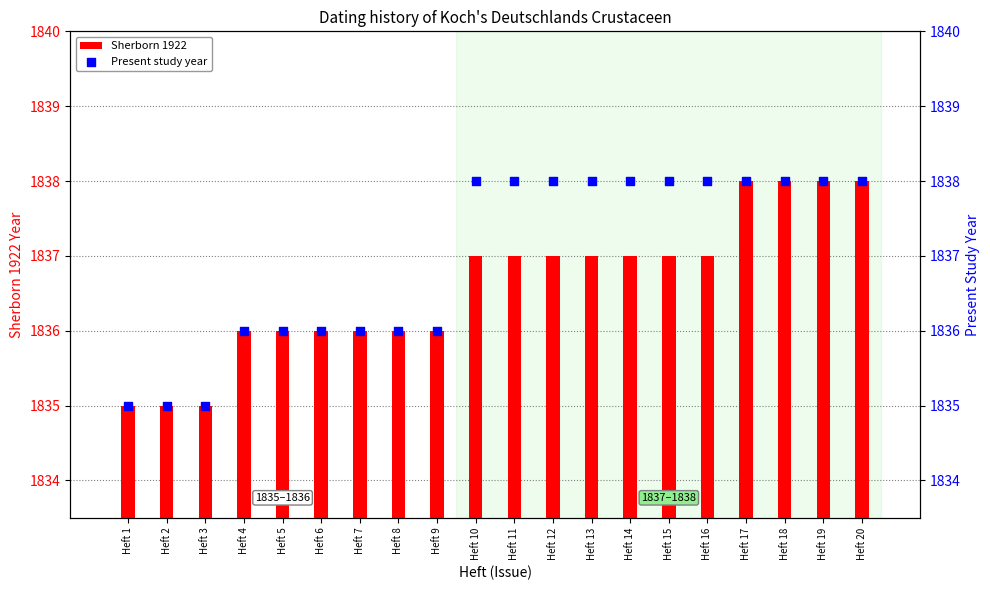

Which series has the largest total across all categories?

Present study year